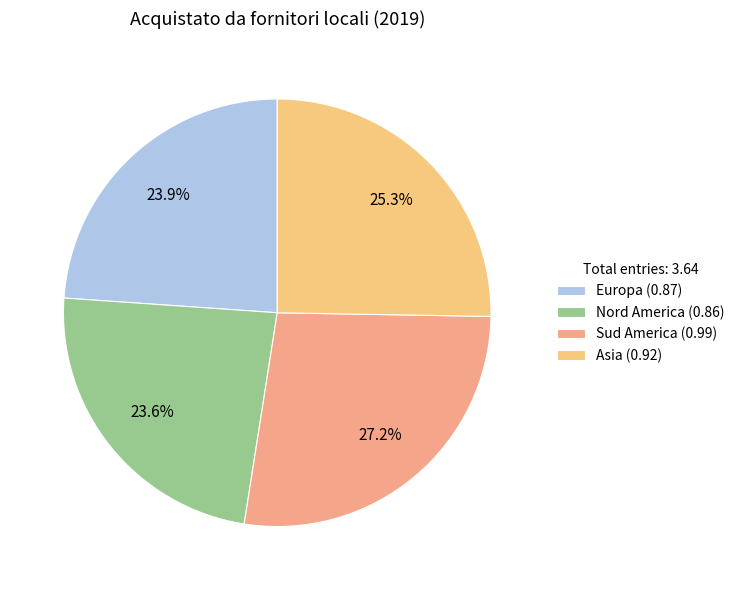

Does Asia account for over 50% of the chart?

No